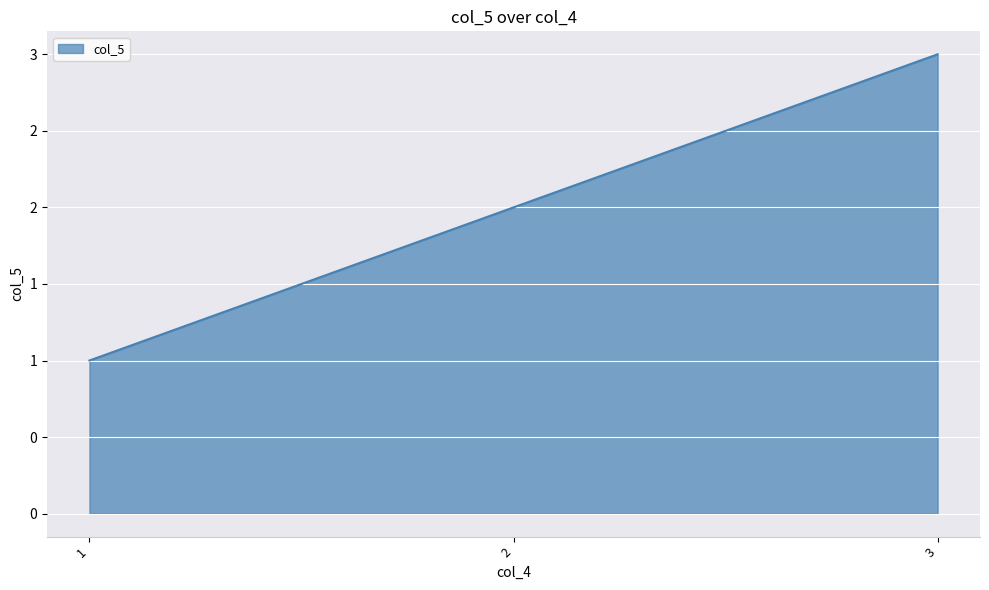

What is the difference between the maximum and minimum values?

2